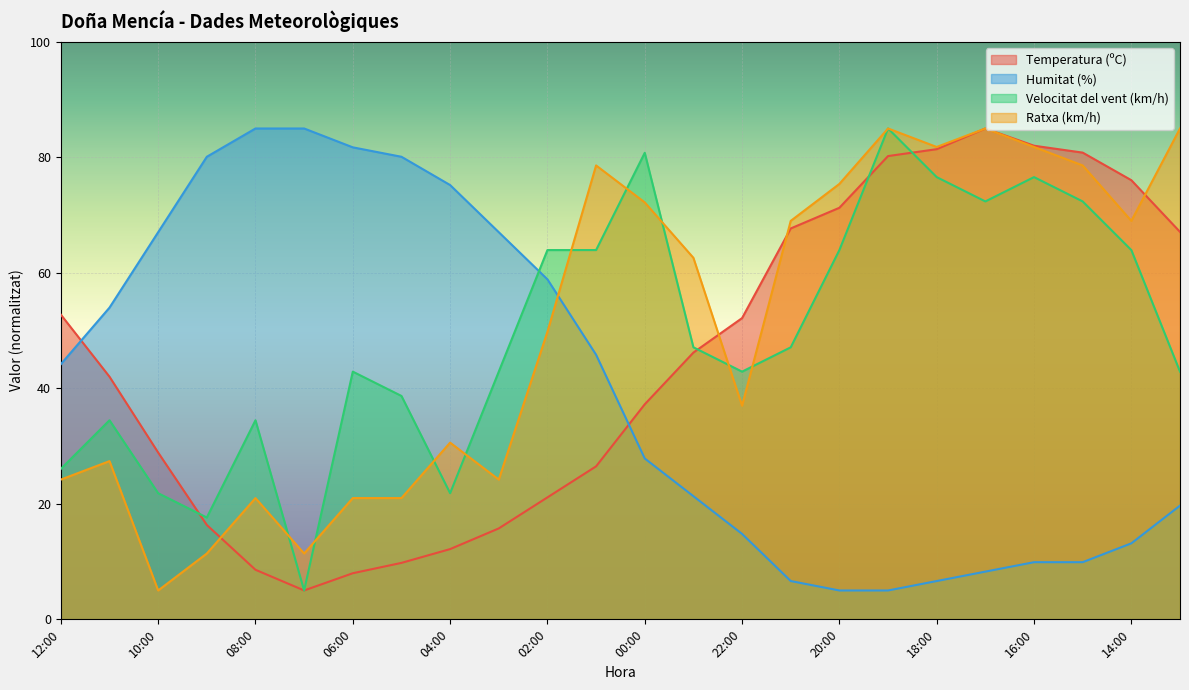

What is the label of the 12th point from the left?

01:00